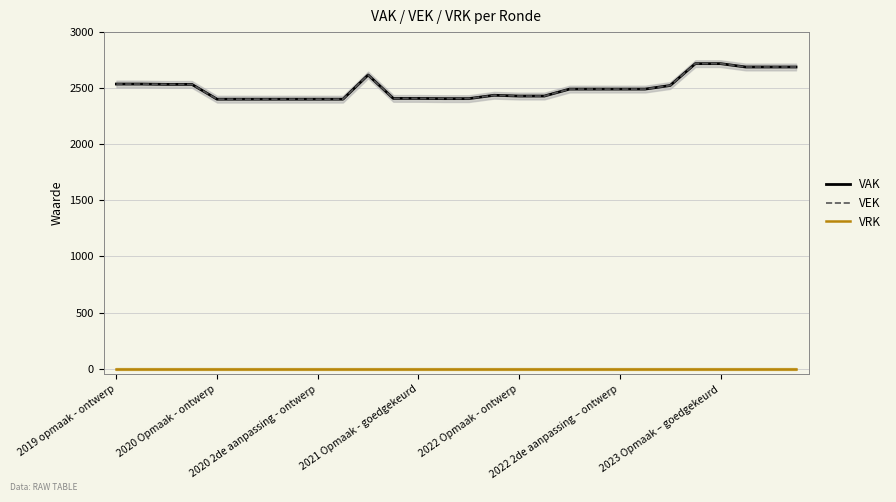

At which category is the sum across all series the highest?

23